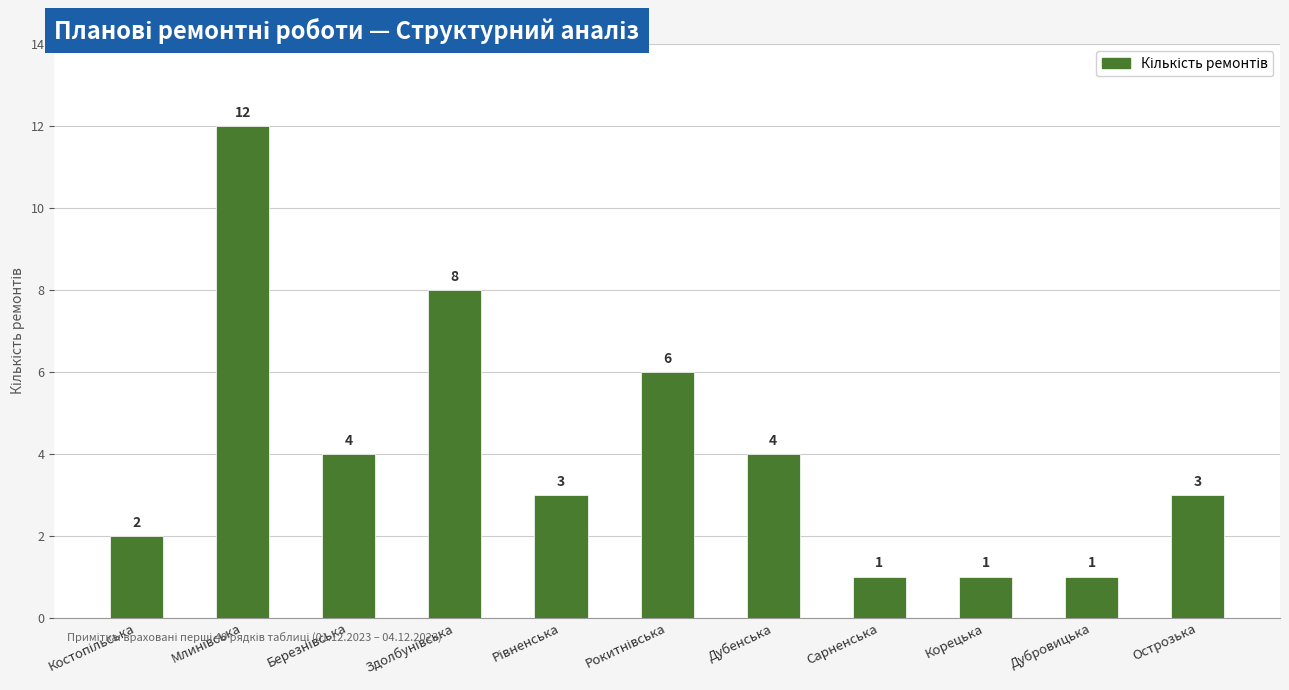

What is the minimum value shown in the chart?

1